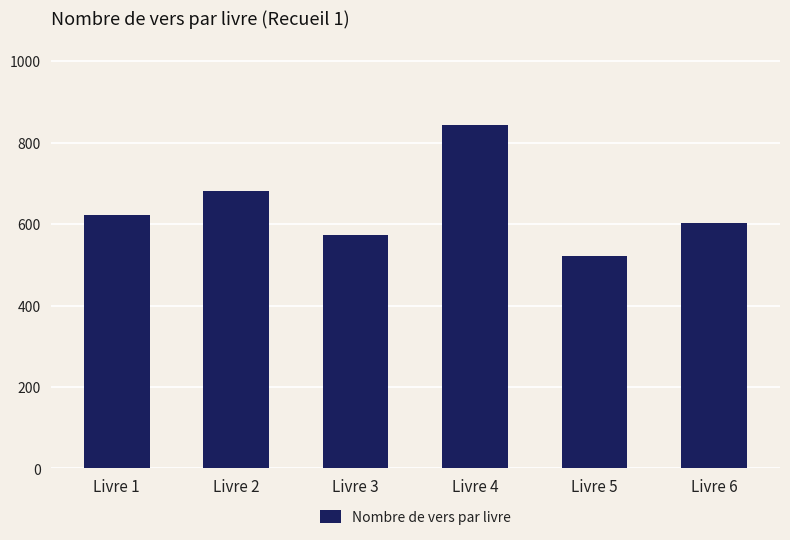

Which label corresponds to the smallest value in the chart?

Livre 5